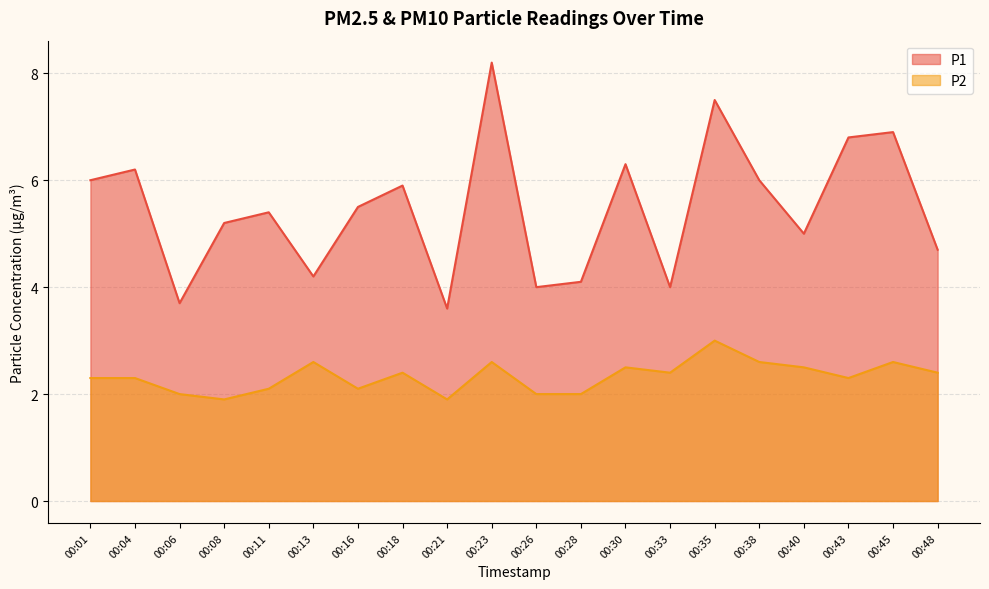

What is the lowest value of the P1 series?

3.6